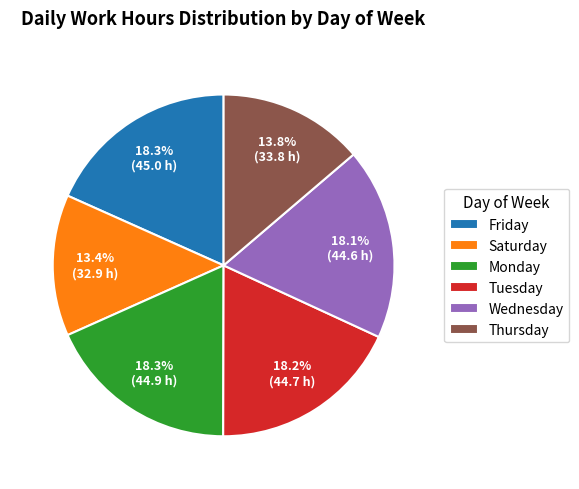

Does any single category account for the majority?

No